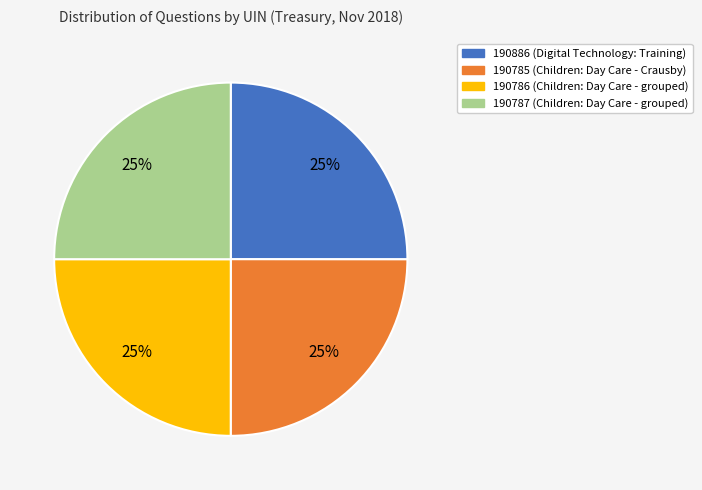

The 190787 slice represents 25% of the pie. True or false?

True